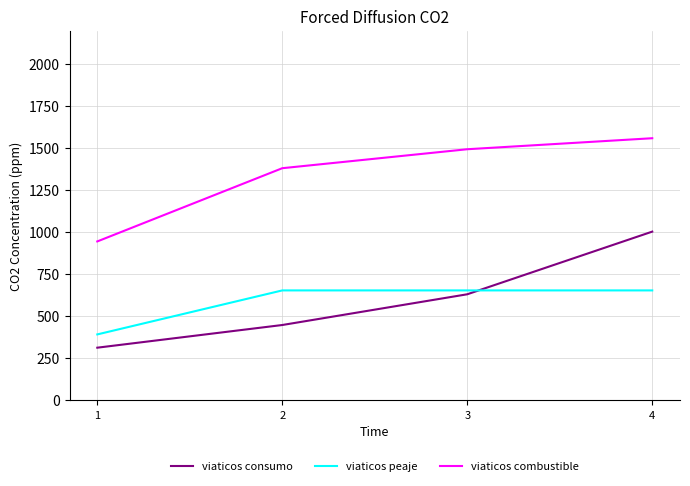

Rank the series by their maximum value, from highest to lowest.

viaticos combustible, viaticos consumo, viaticos peaje